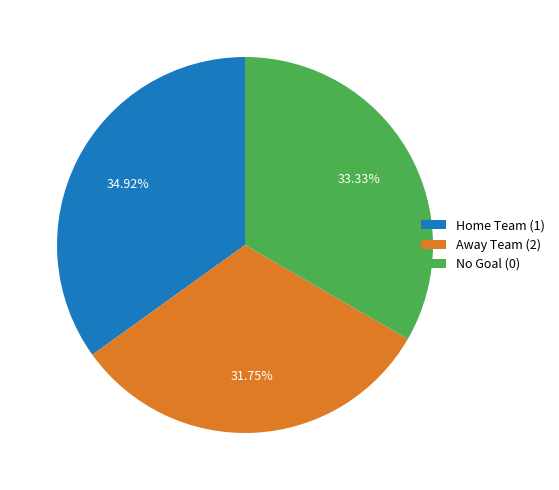

How many slices are in this pie chart?

3